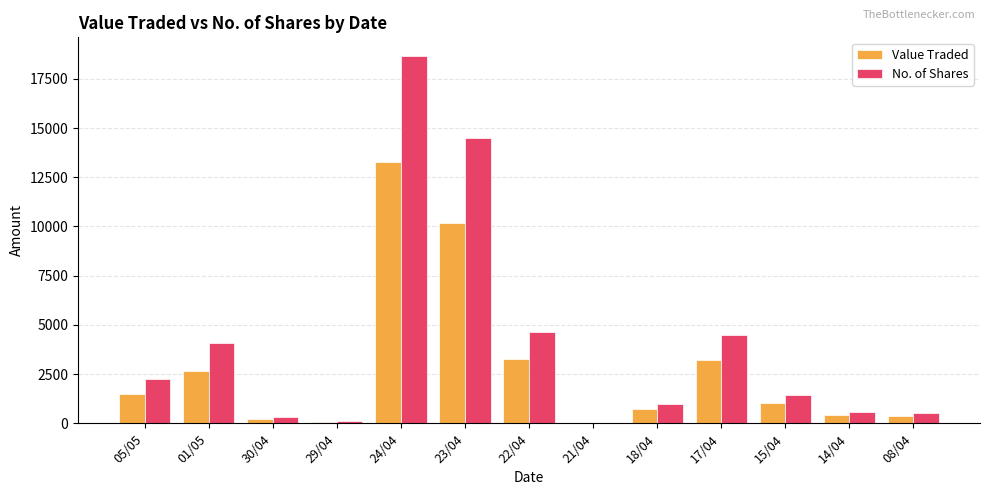

What value does the No. of Shares series have at 21/04?

5